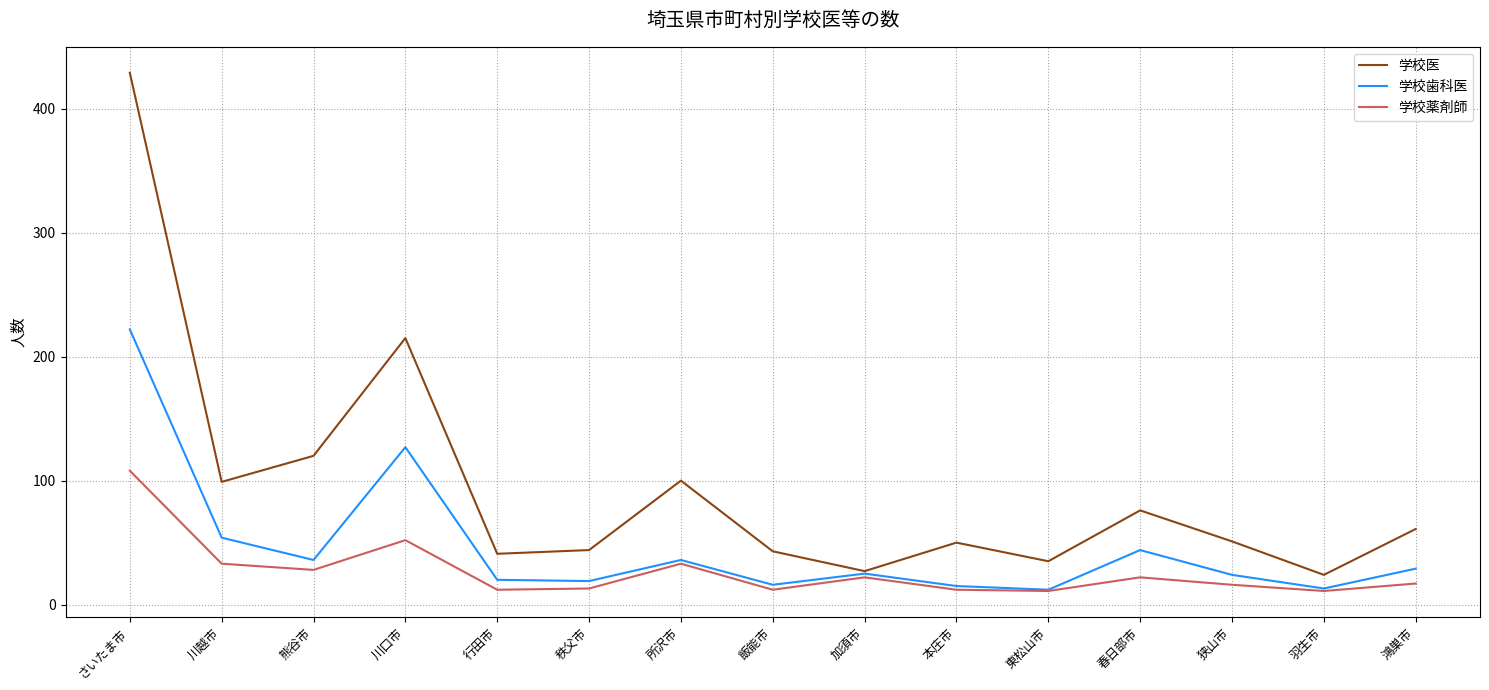

Which category has the highest value across all series?

さいたま市